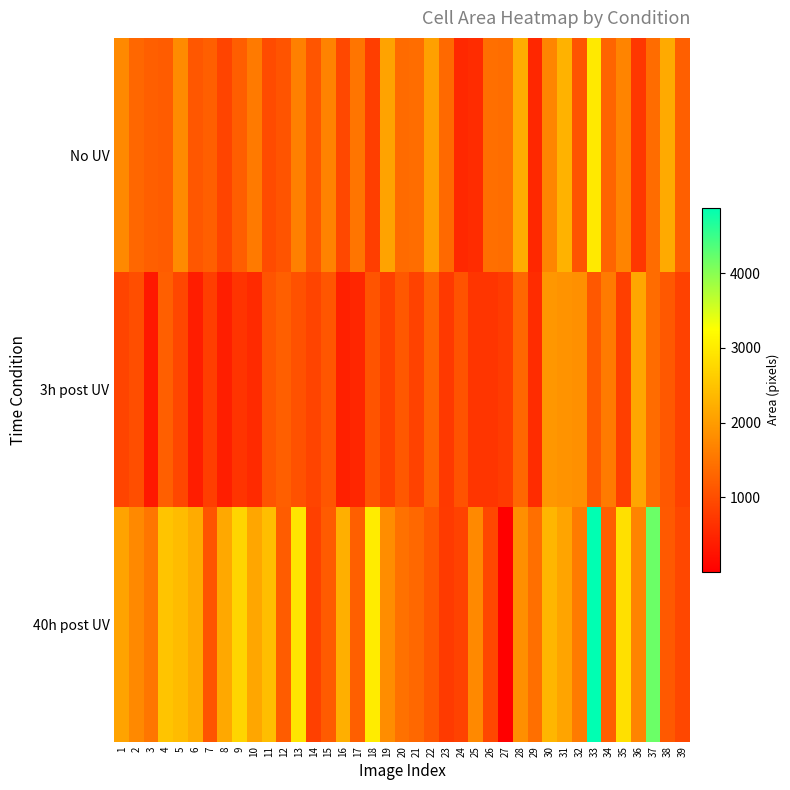

What is the difference between the highest and lowest values at 17?

1003